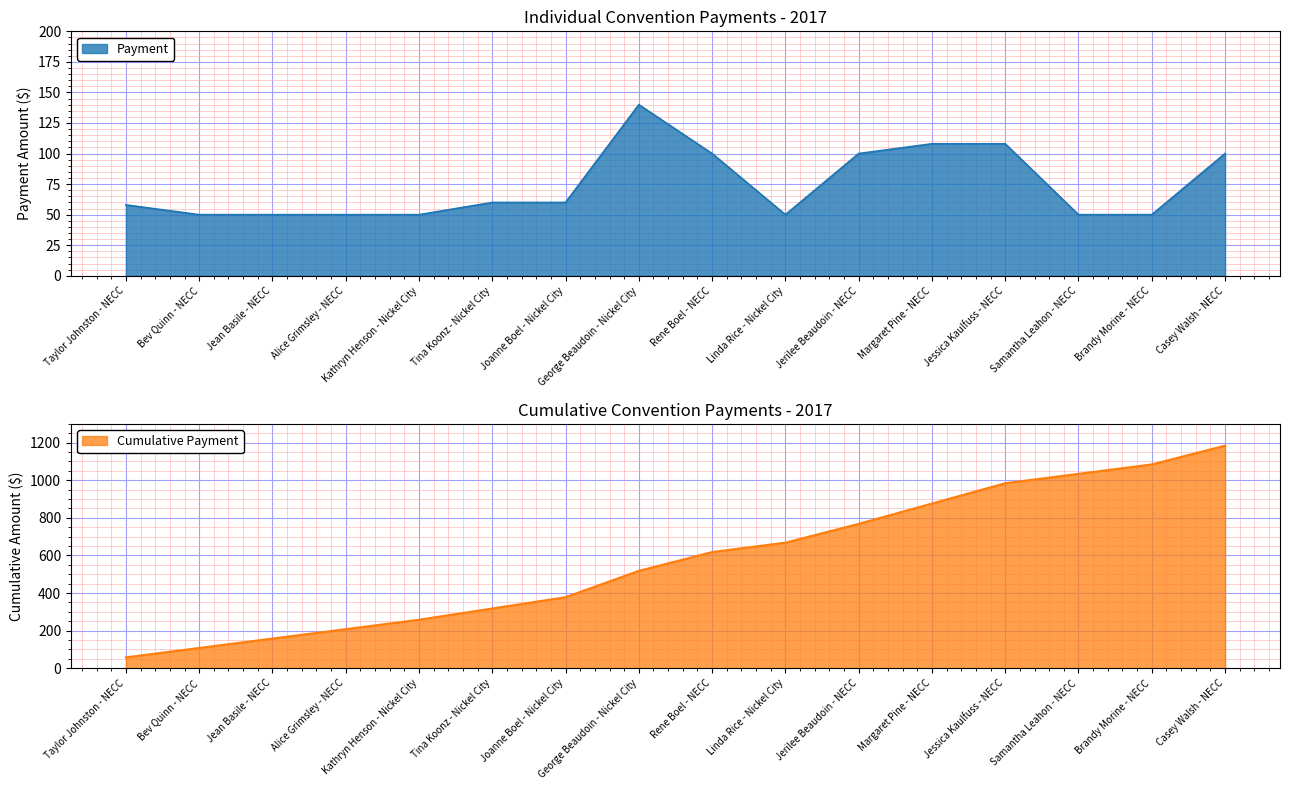

List the labels in order of value, smallest first.

Bev Quinn - NECC, Jean Basile - NECC, Alice Grimsley - NECC, Kathryn Henson - Nickel City, Linda Rice - Nickel City, Samantha Leahon - NECC, Brandy Morine - NECC, Taylor Johnston - NECC, Tina Koonz - Nickel City, Joanne Boel - Nickel City, Rene Boel - NECC, Jerilee Beaudoin - NECC, Casey Walsh - NECC, Margaret Pine - NECC, Jessica Kaulfuss - NECC, George Beaudoin - Nickel City